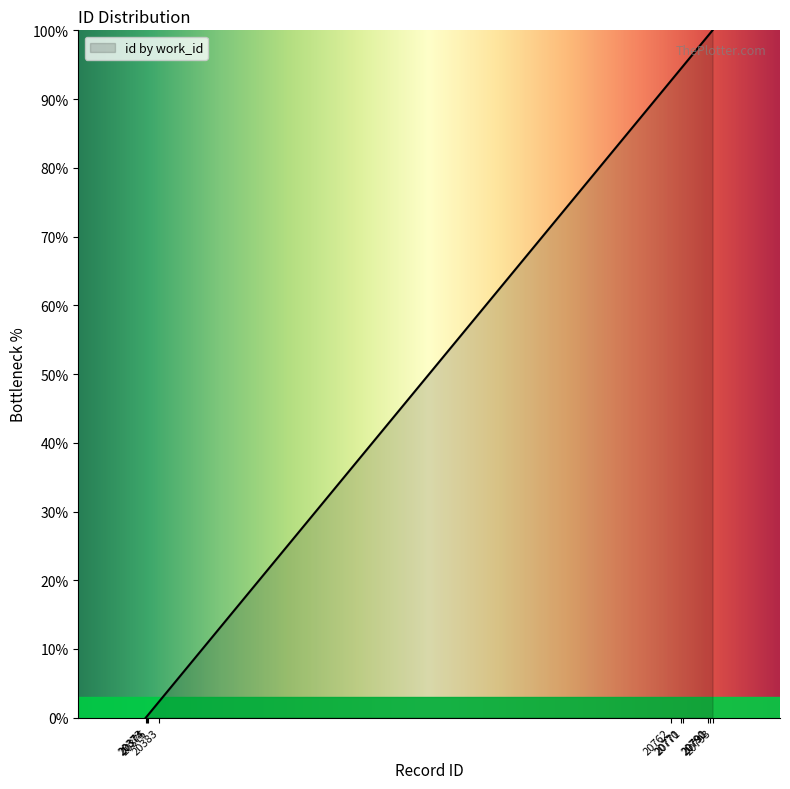

What is the maximum value shown in the chart?

100.0